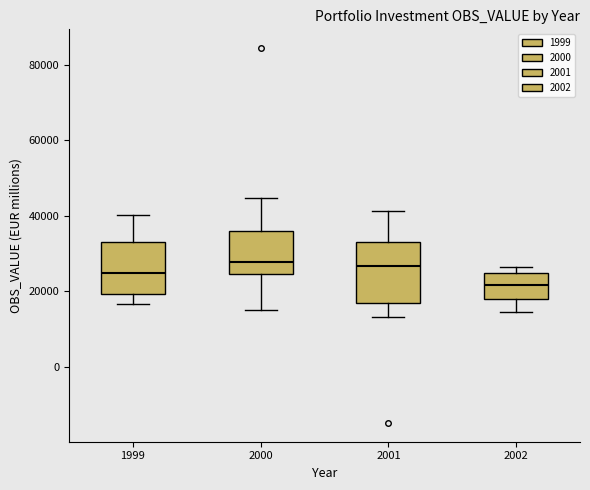

Reading left to right, read every box against the y-axis: the position of its median line, the range the box covers, and the ends of its whiskers. The values are not printed on the chart, so give them approximately, as read against the axis.

1999: median 24000, box 20000 to 32000, whiskers 16000 to 40000
2000: median 28000, box 24000 to 36000, whiskers 14000 to 44000
2001: median 26000, box 16000 to 34000, whiskers 14000 to 42000
2002: median 22000, box 18000 to 24000, whiskers 14000 to 26000